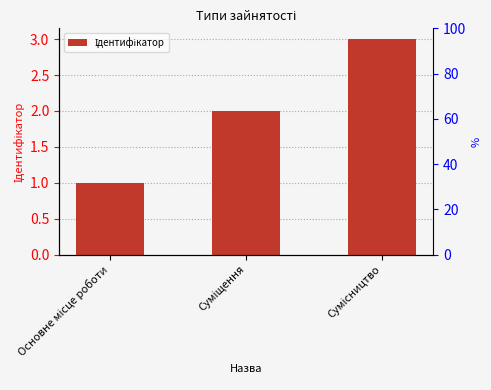

The chart shows a value of 0 at Основне місце роботи. True or false?

False